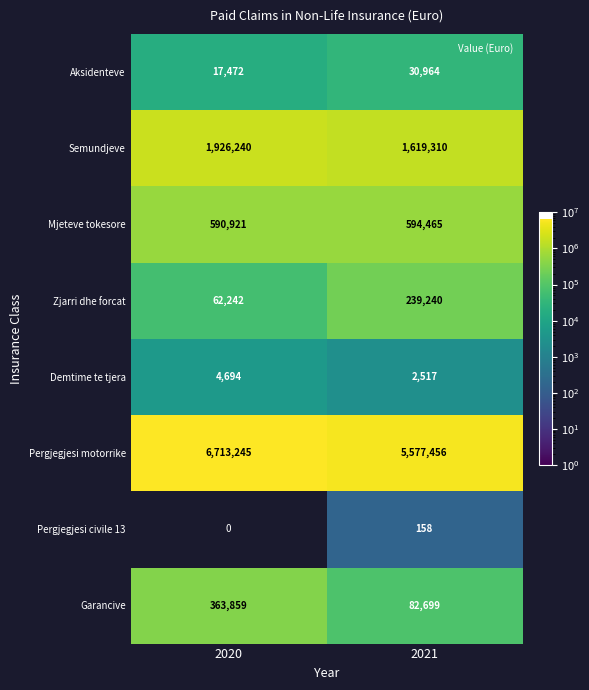

How many data points does each series have?

2